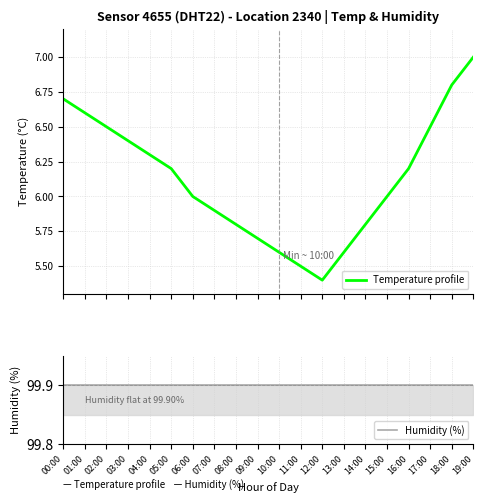

How many series are shown in this chart?

2